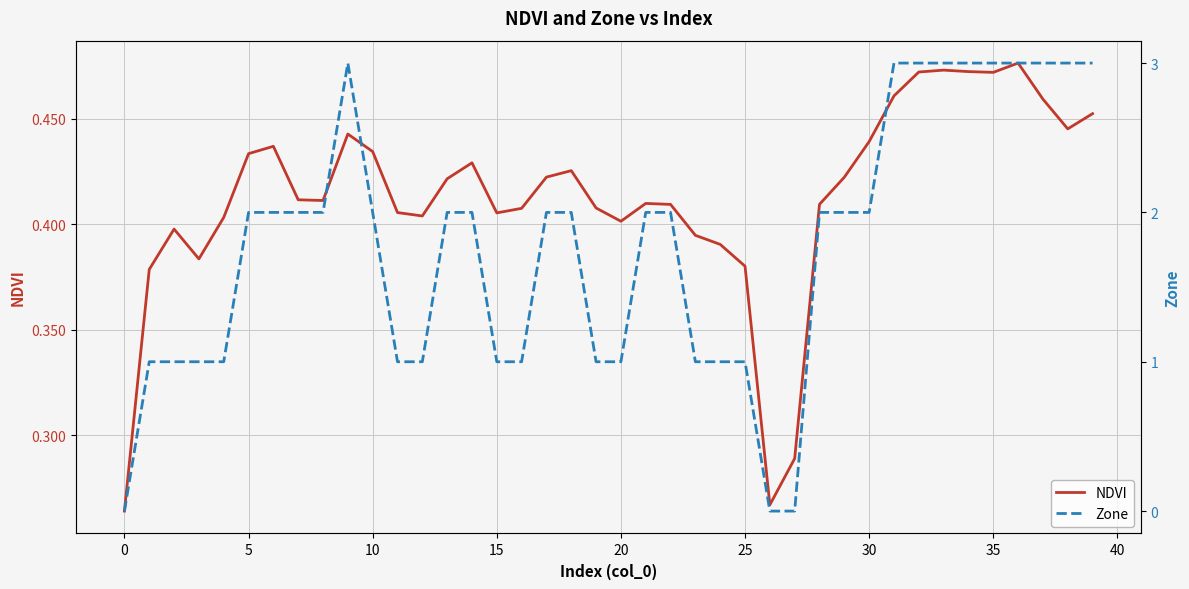

At which category is the sum across all series the highest?

36